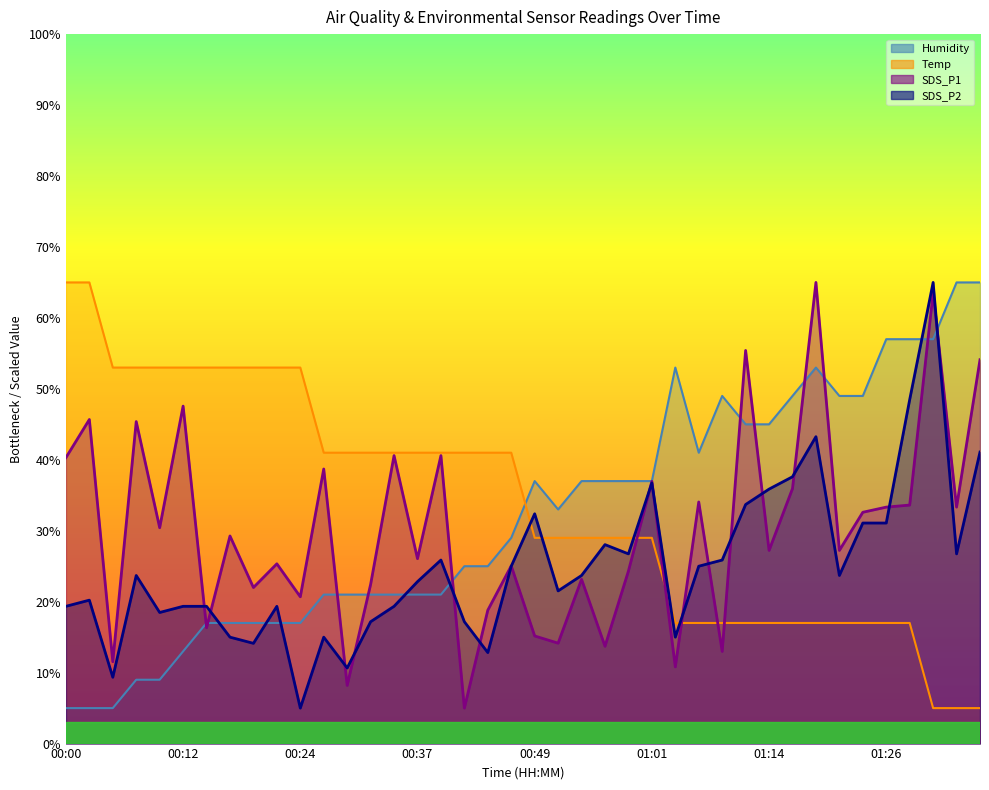

Reading right to left, what are all the values shown in this chart?

SDS_P1: 54.1	33.3	63.5	33.6	33.3	32.6	27.2	65.0	35.9	27.2	55.4	13.0	34.1	10.8	37.0	24.3	13.7	23.2	14.2	15.2	25.0	18.8	5.0	40.6	26.1	40.6	22.4	8.2	38.7	20.7	25.3	22.0	29.3	16.3	47.6	30.4	45.4	11.5	45.7	40.3
SDS_P2: 41.1	26.7	65.0	48.5	31.1	31.1	23.7	43.3	37.6	35.9	33.7	25.9	25.0	15.0	36.7	26.7	28.0	23.7	21.5	32.4	25.0	12.8	17.2	25.9	22.8	19.3	17.2	10.7	15.0	5.0	19.3	14.1	15.0	19.3	19.3	18.5	23.7	9.3	20.2	19.3
Humidity: 65.0	65.0	57.0	57.0	57.0	49.0	49.0	53.0	49.0	45.0	45.0	49.0	41.0	53.0	37.0	37.0	37.0	37.0	33.0	37.0	29.0	25.0	25.0	21.0	21.0	21.0	21.0	21.0	21.0	17.0	17.0	17.0	17.0	17.0	13.0	9.0	9.0	5.0	5.0	5.0
Temp: 5.0	5.0	5.0	17.0	17.0	17.0	17.0	17.0	17.0	17.0	17.0	17.0	17.0	17.0	29.0	29.0	29.0	29.0	29.0	29.0	41.0	41.0	41.0	41.0	41.0	41.0	41.0	41.0	41.0	53.0	53.0	53.0	53.0	53.0	53.0	53.0	53.0	53.0	65.0	65.0